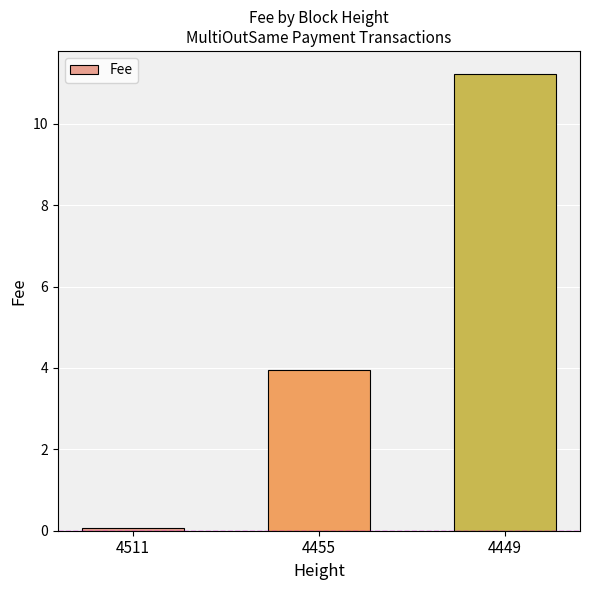

What is the difference between the maximum and second lowest values?

7.3